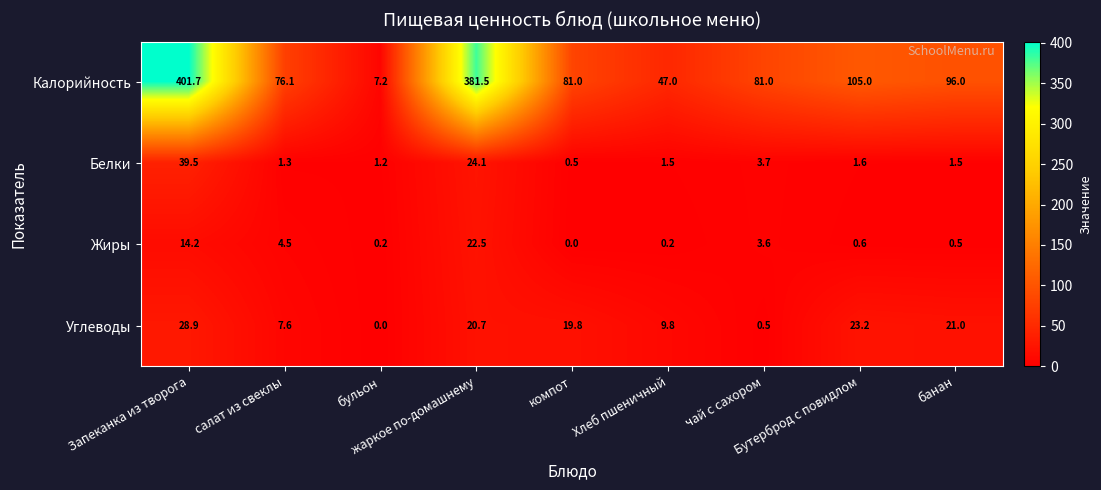

Which series has the largest range (max minus min)?

Калорийность